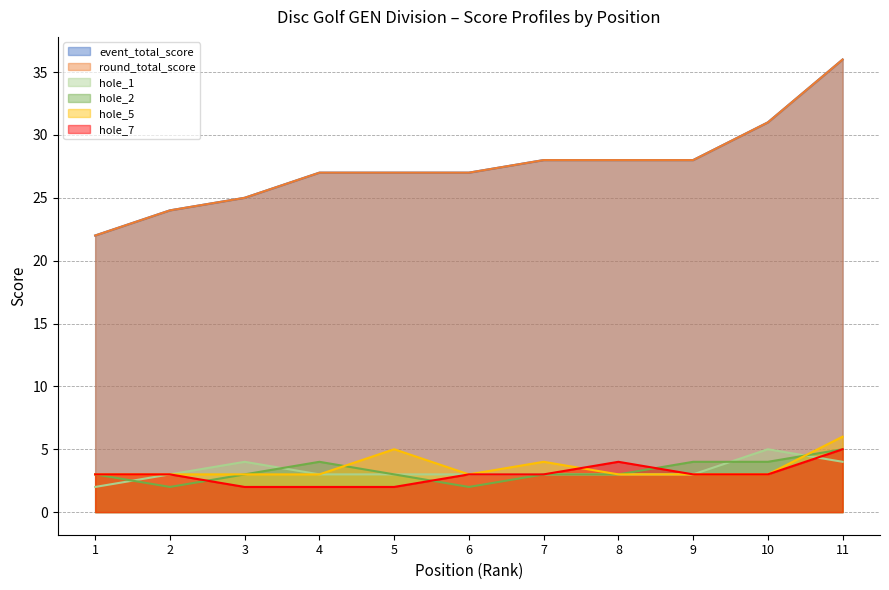

True or false: hole_7 and event_total_score cross at least once.

False